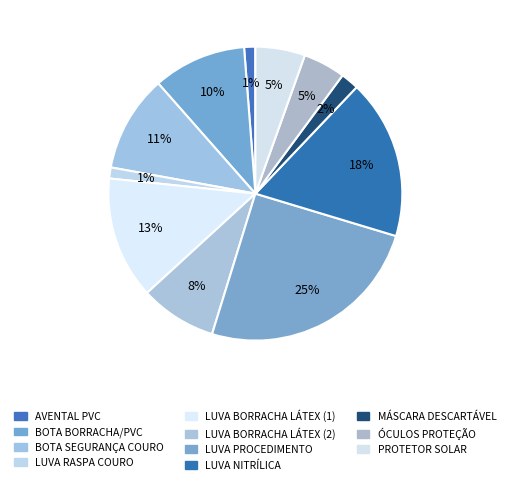

What is the largest slice in the pie chart?

LUVA PROCEDIMENTO